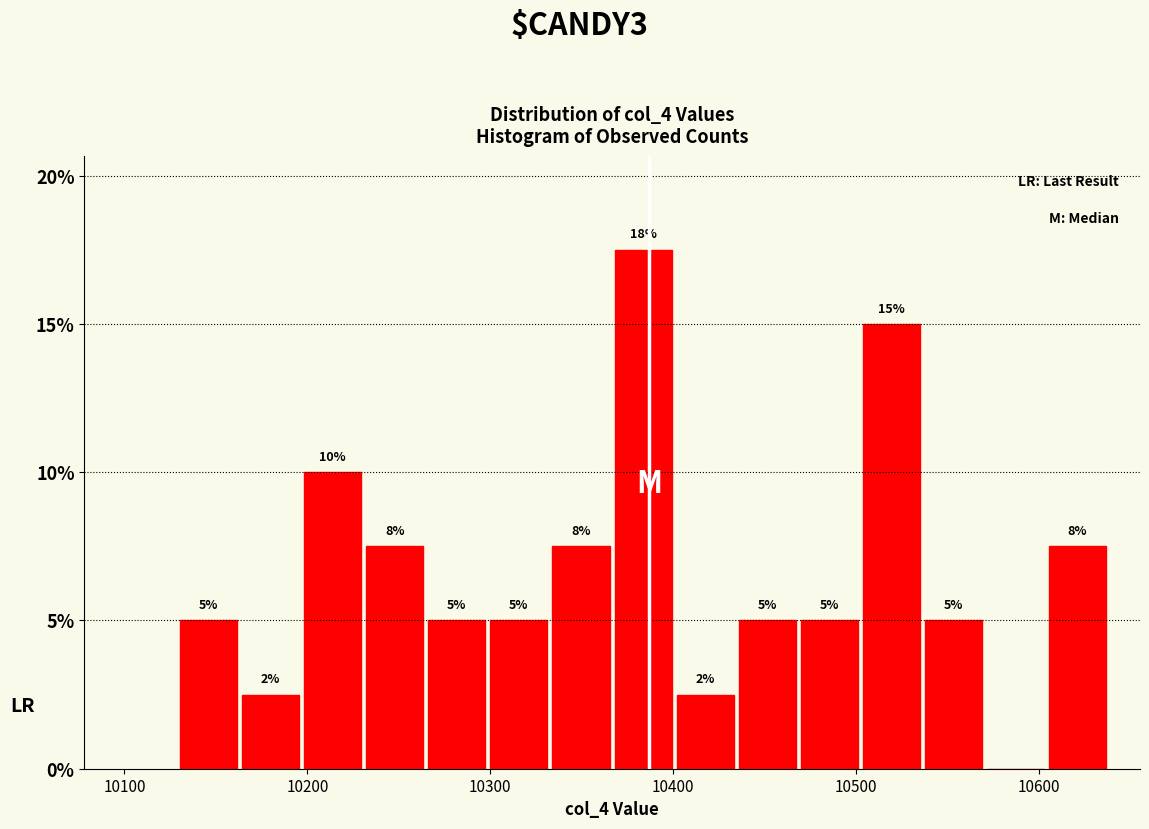

Read against the x-axis, roughly where is the centre of the tallest bar?

10380